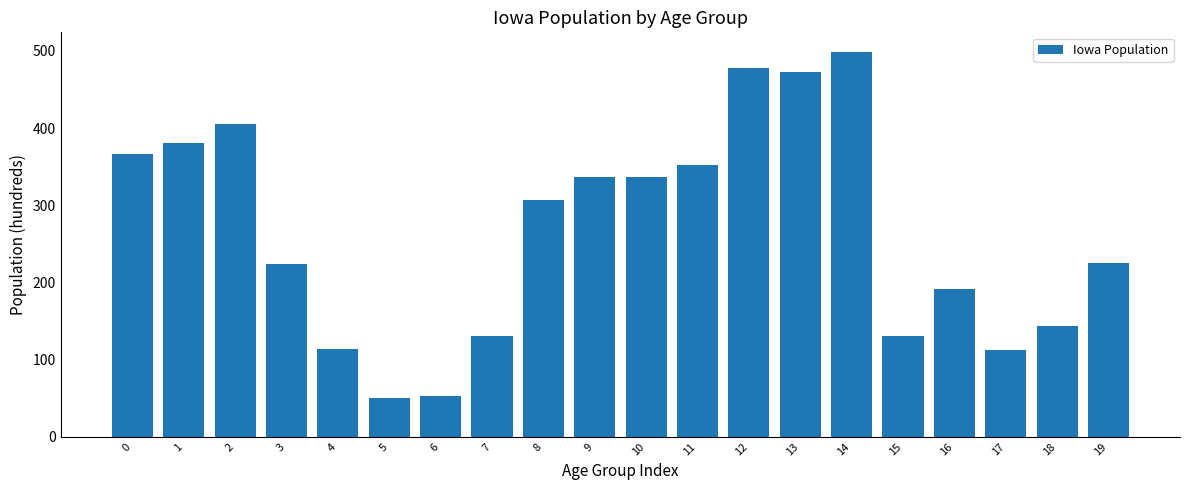

What is the average value?

265